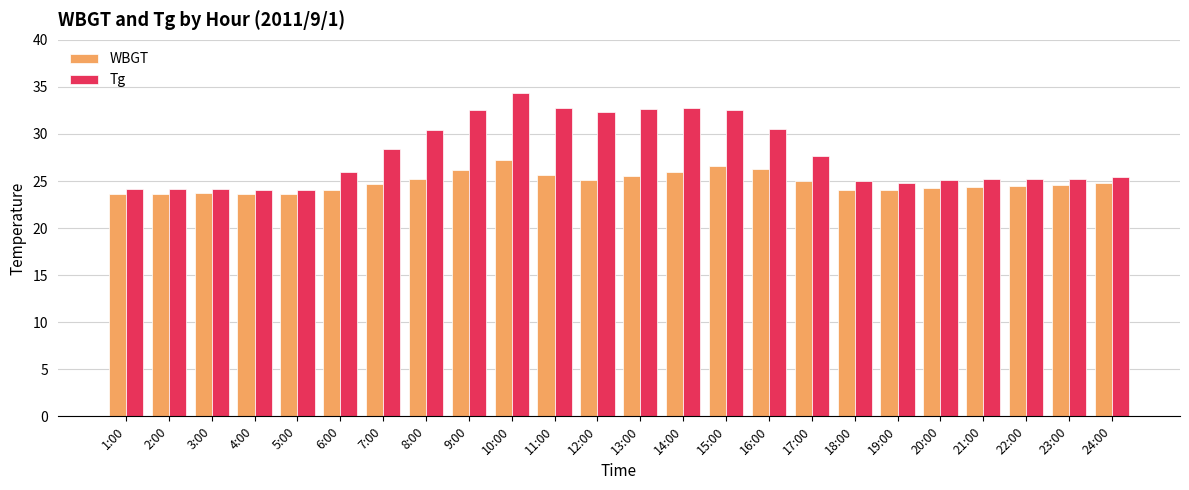

Is it true that WBGT equals 25.6 at 11:00?

True